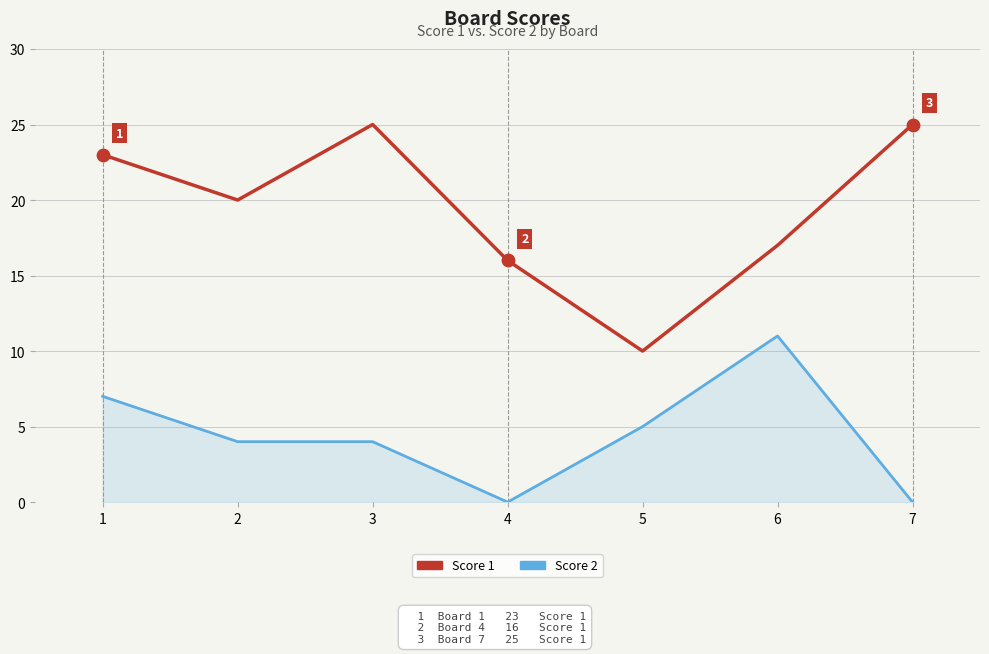

At which category is the sum across all series the highest?

1